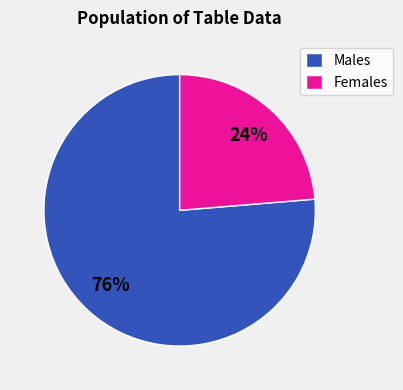

Between Females and Males, which is larger?

Males